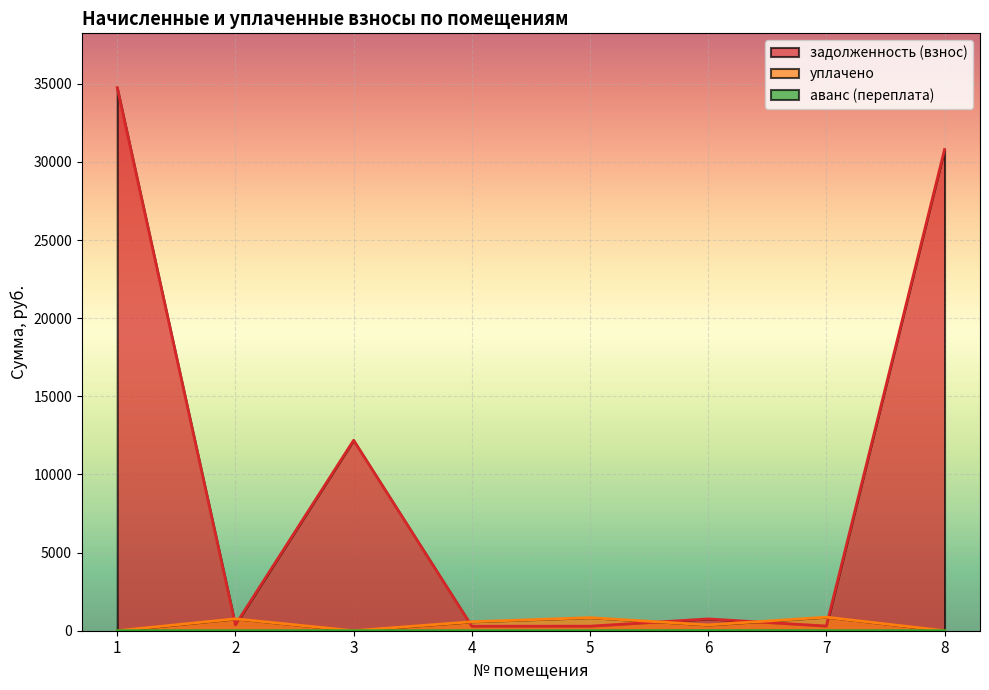

What are all the series names shown in the legend?

уплачено, аванс (переплата), задолженность (взнос)